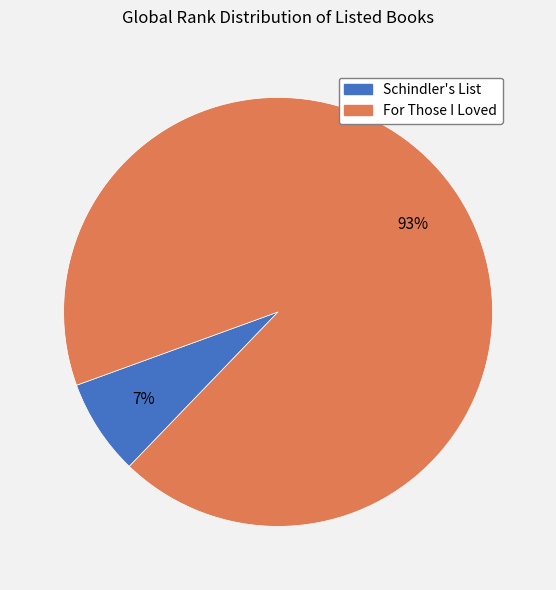

Is there any slice that represents more than half of the pie?

Yes